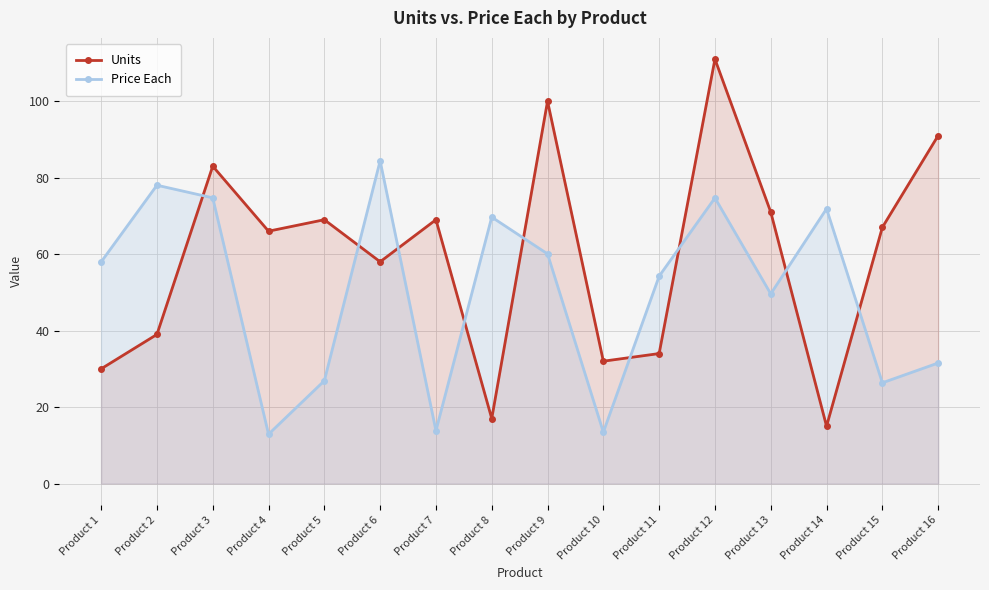

Reading left to right, list all the values displayed in this chart.

Units: 30.0	39.0	83.0	66.0	69.0	58.0	69.0	17.0	100.0	32.0	34.0	111.0	71.0	15.0	67.0	91.0
Price Each: 58.0	78.0	74.7	12.9	26.9	84.4	13.8	69.7	60.1	13.4	54.2	74.7	49.6	71.9	26.4	31.5